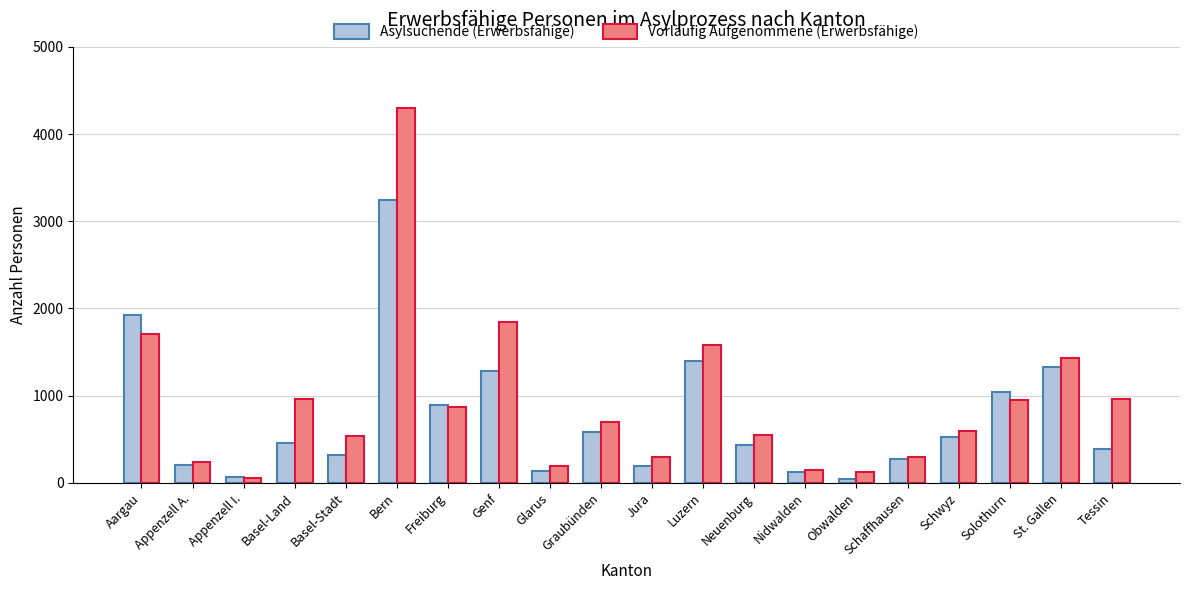

Is it true that Asylsuchende (Erwerbsfähige) equals 208 at Graubünden?

False